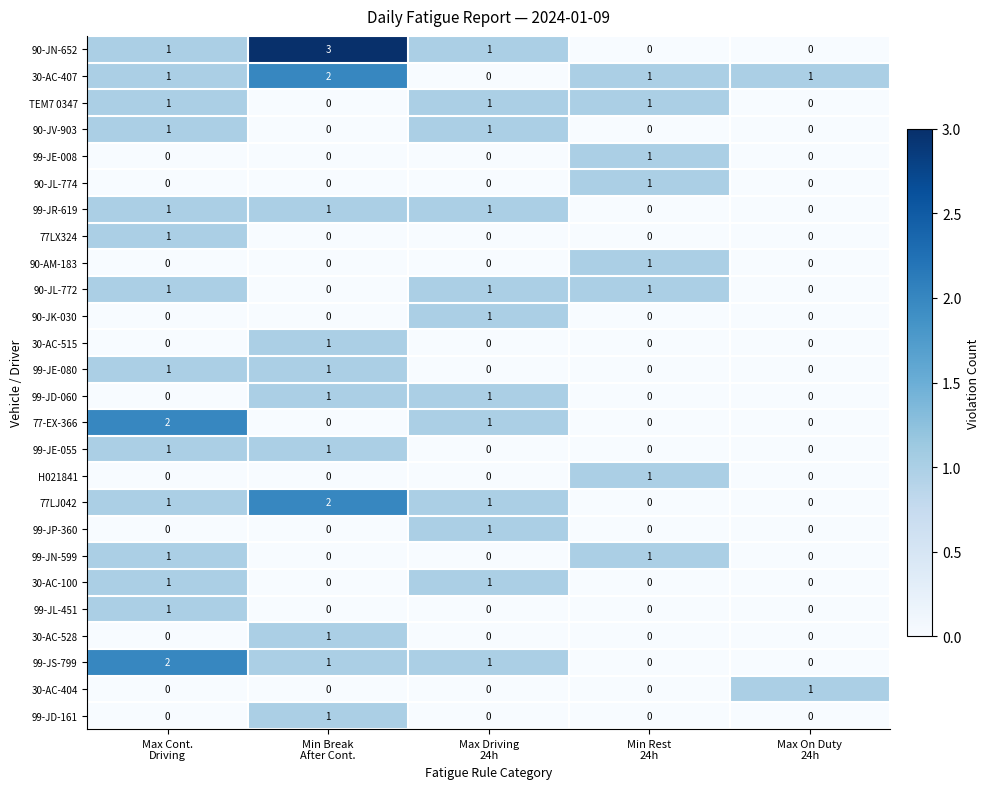

What is the greatest value displayed?

3